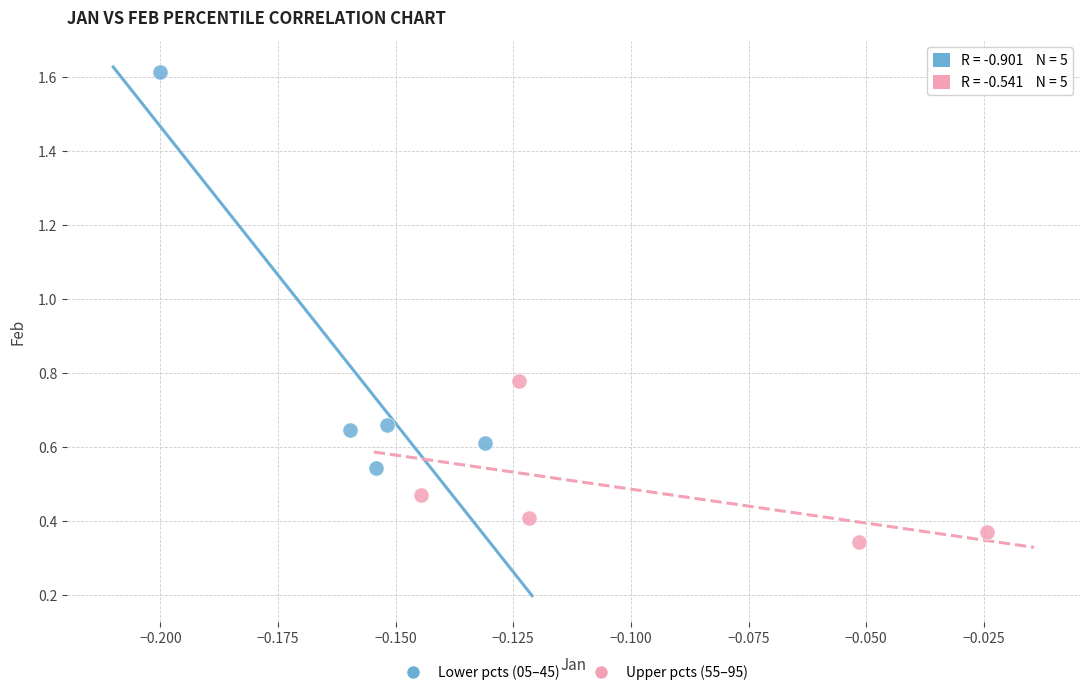

Which series has the widest spread of Y values?

Lower pcts (05–45)